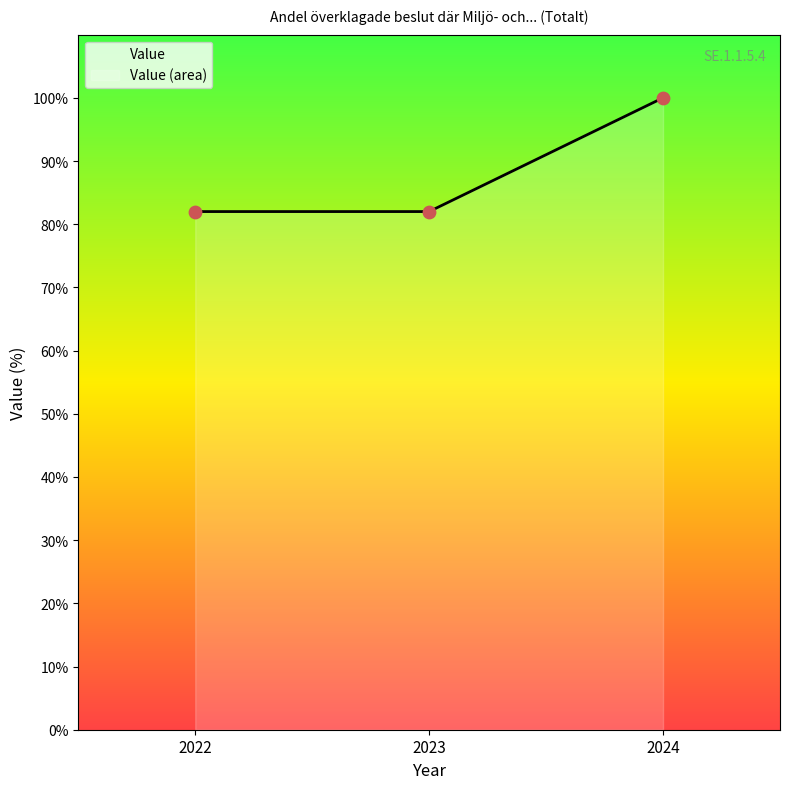

What is the ratio of the value at 2023 to the value at 2022?

1.0